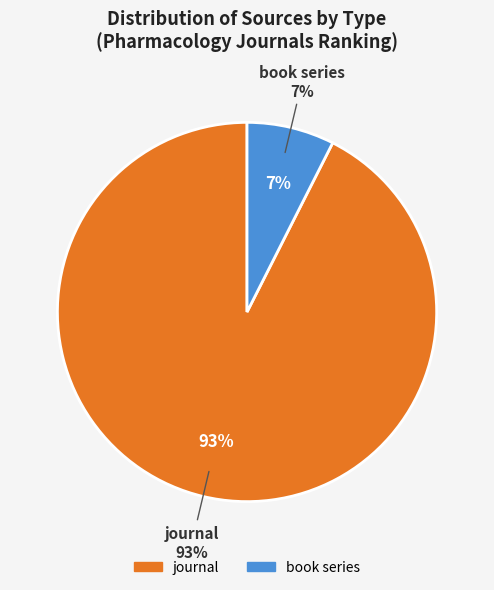

How many slices are in this pie chart?

2